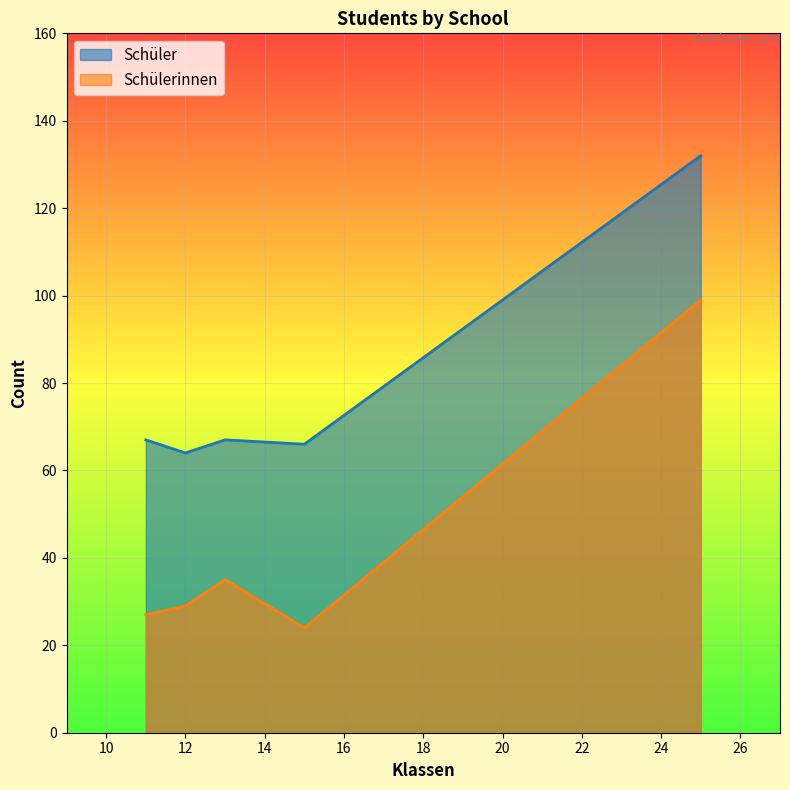

Reading left to right, what are all the values shown in this chart?

Schülerinnen: 11=27	13=35	12=29	25=99	15=24
Schüler: 11=67	13=67	12=64	25=132	15=66